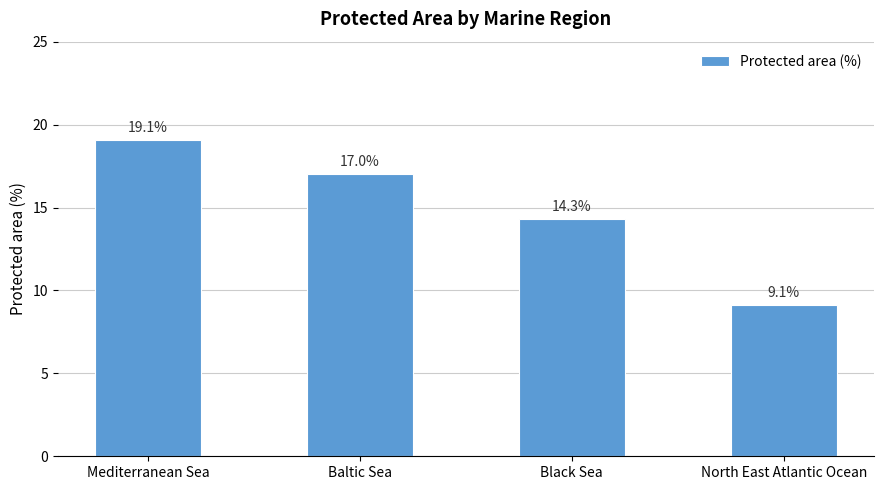

List the labels in order of value, smallest first.

North East Atlantic Ocean, Black Sea, Baltic Sea, Mediterranean Sea